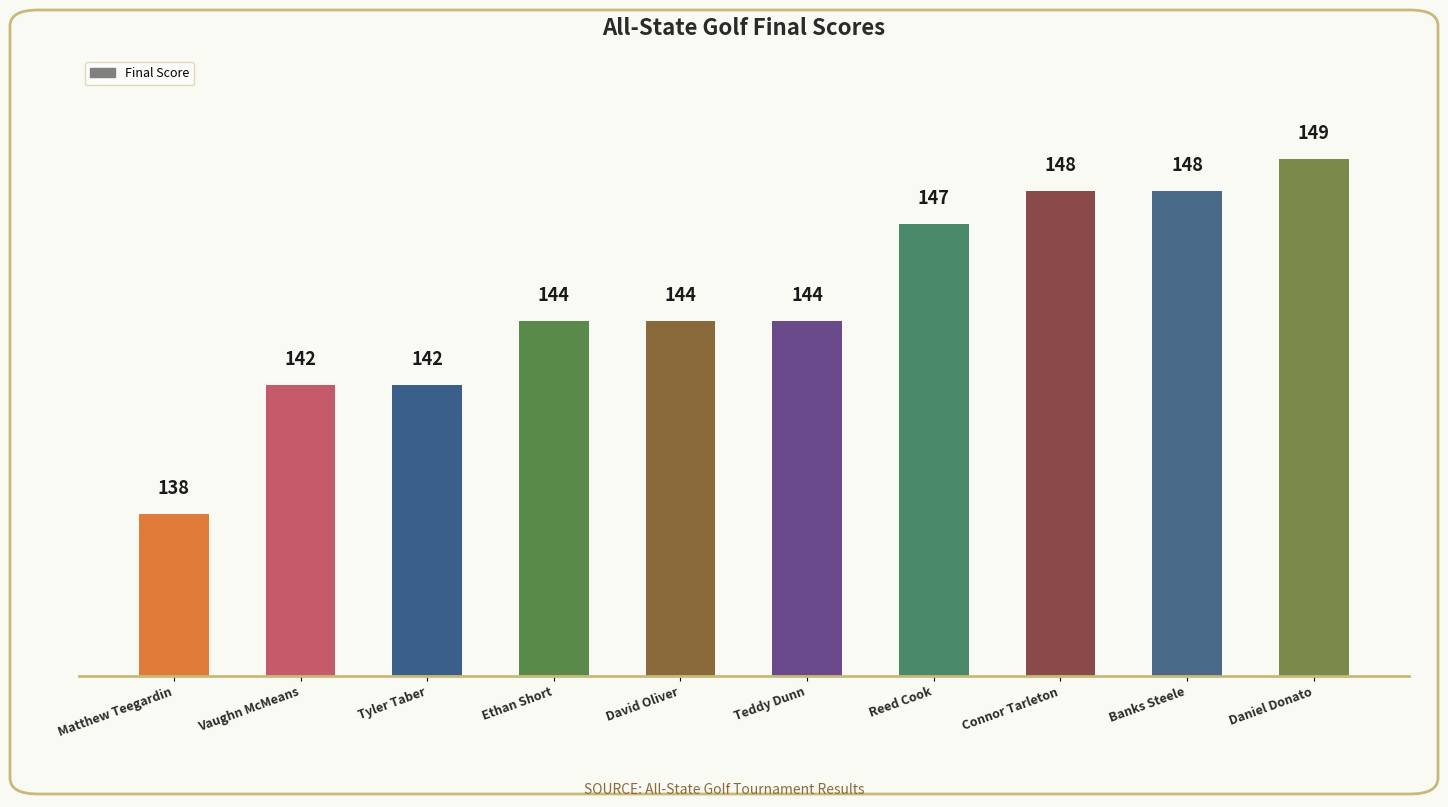

Does the chart contain any negative values?

No